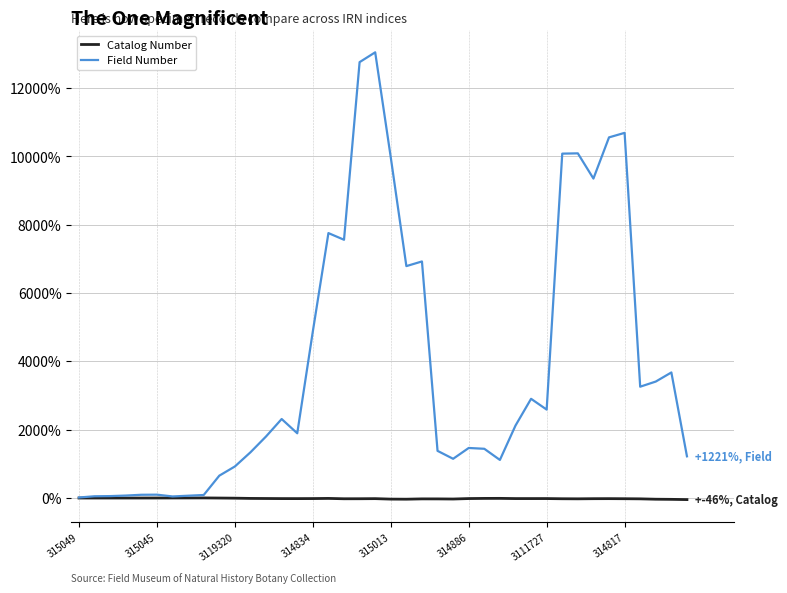

What is the greatest value displayed?

13048.7